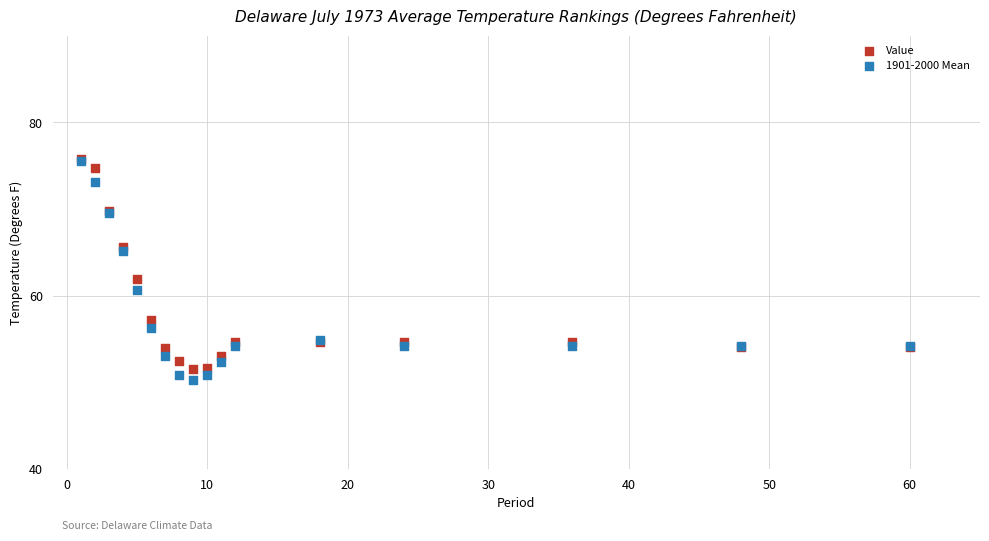

In the Value series, what Y value is closest to 63?

61.9